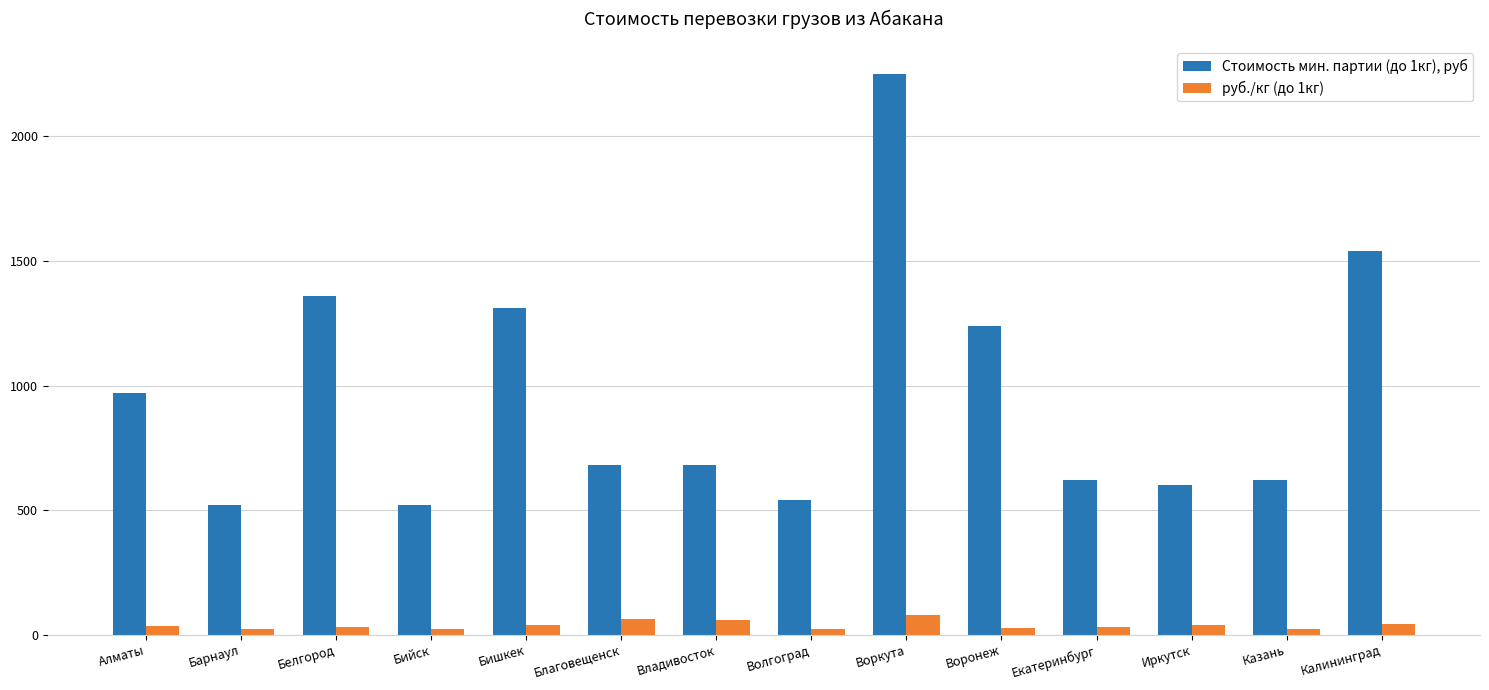

What are all the series names shown in the legend?

Стоимость мин. партии (до 1кг), руб, руб./кг (до 1кг)